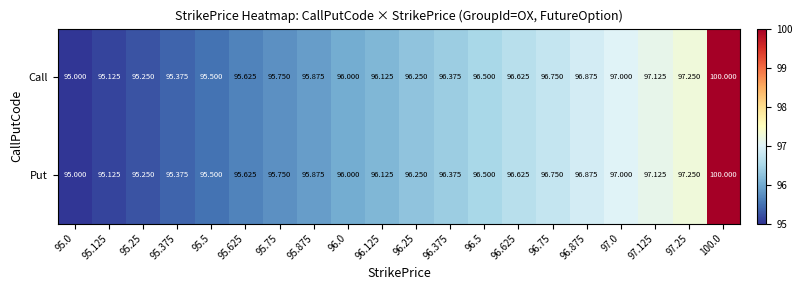

How many data points in Call are less than 96?

8